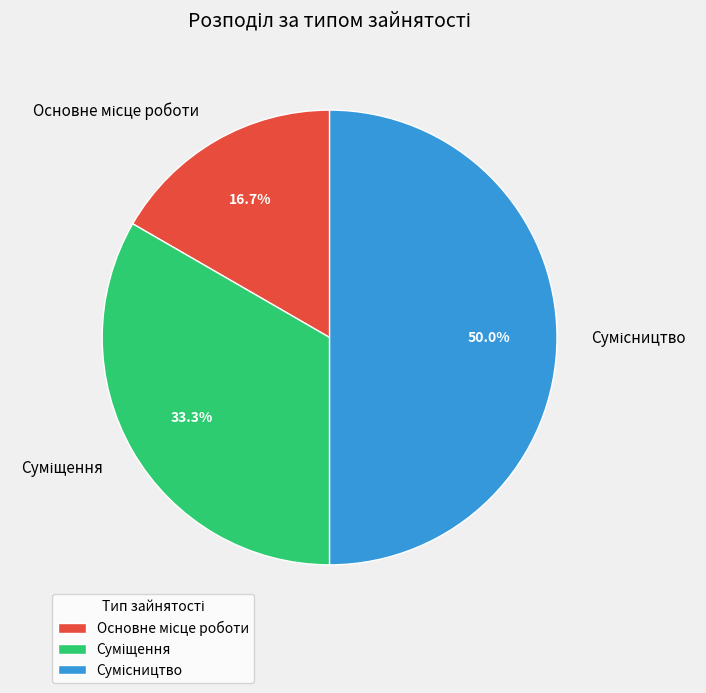

How many segments does this pie chart have?

3